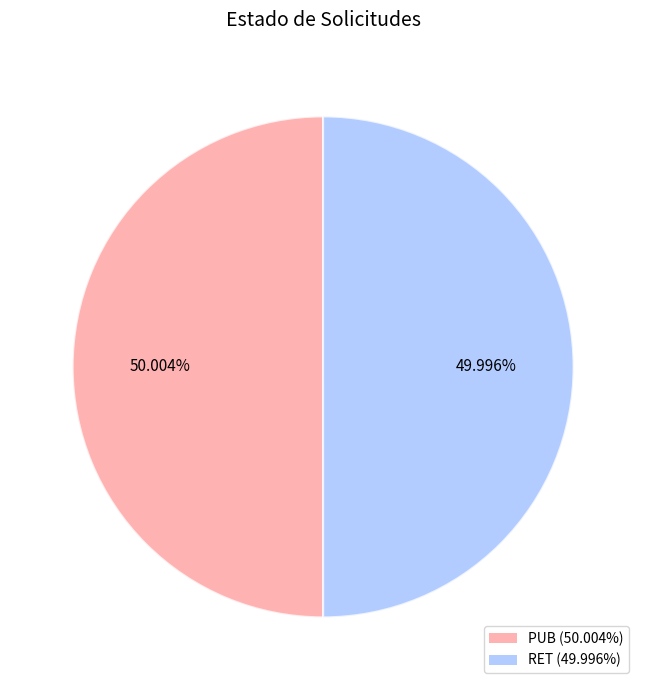

To the nearest percent, what portion does RET represent?

50%